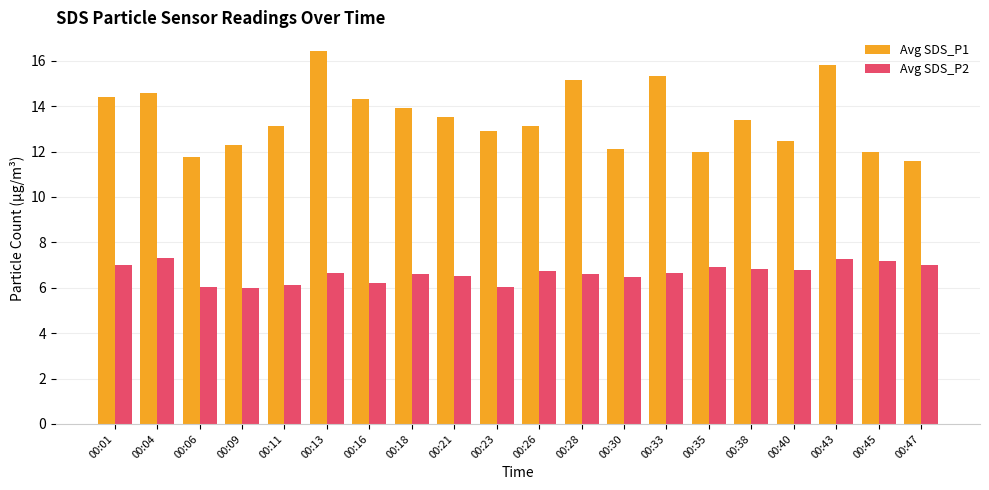

Which series changed the most between 00:09 and 00:13?

Avg SDS_P1